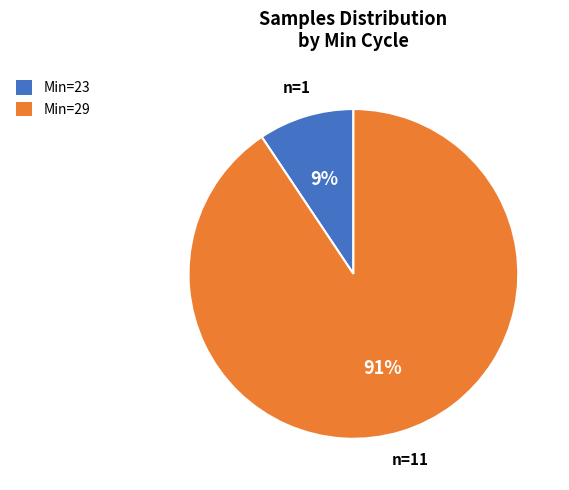

Is there any slice that represents more than half of the pie?

Yes